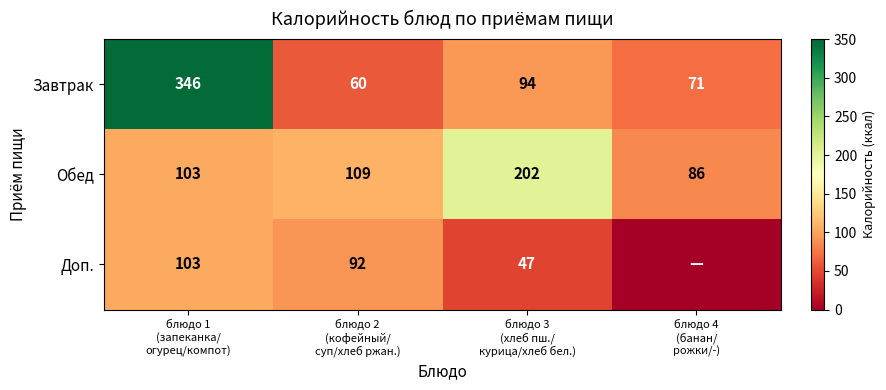

What is the difference between the maximum and minimum values in the Завтрак series?

286